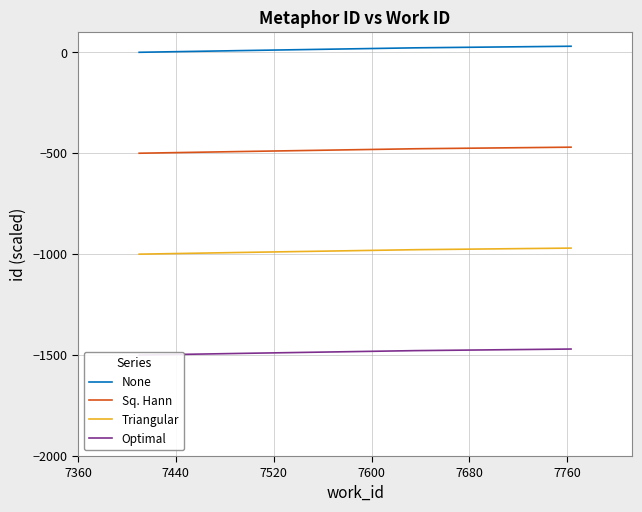

True or false: Sq. Hann and None cross at least once.

False